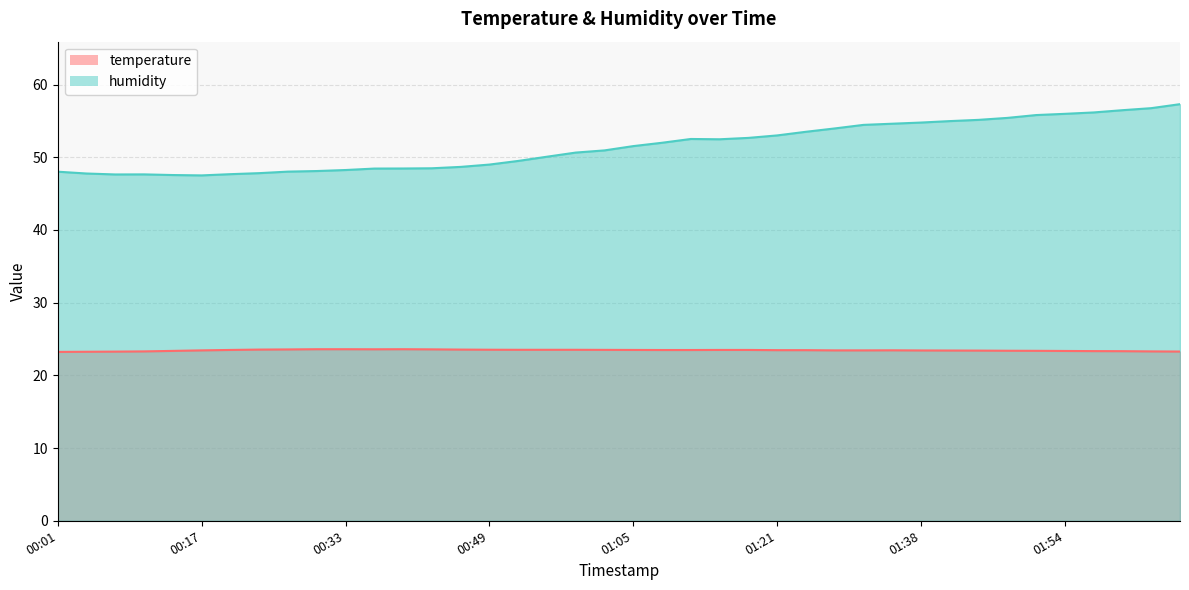

At which category does temperature reach its first local valley?

00:36